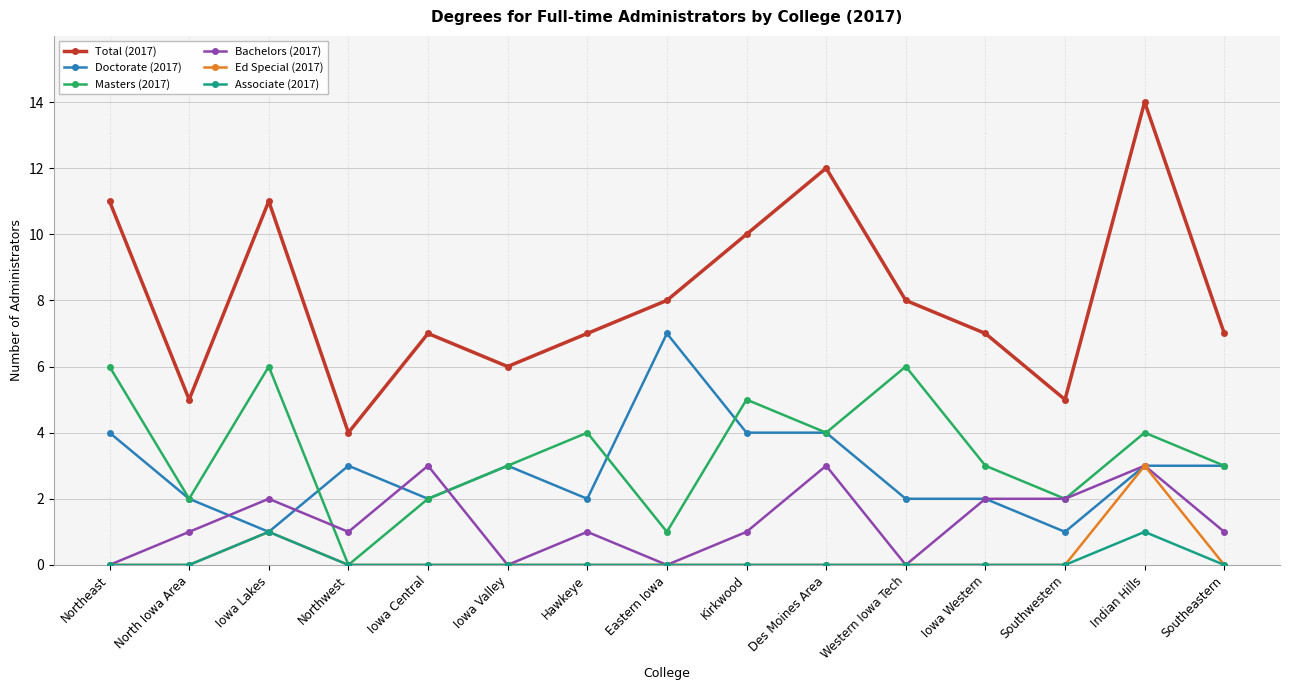

True or false: Bachelors (2017) and Masters (2017) cross at least once.

True